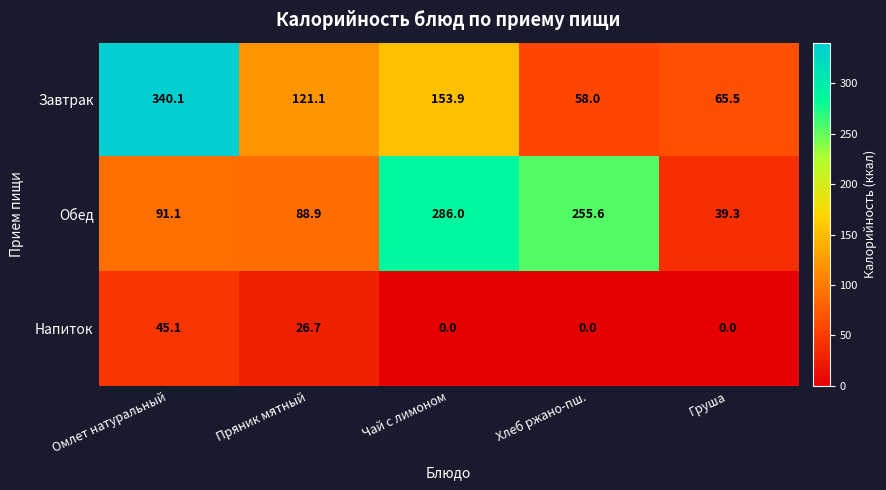

At which label is Обед closest to 162?

Омлет натуральный